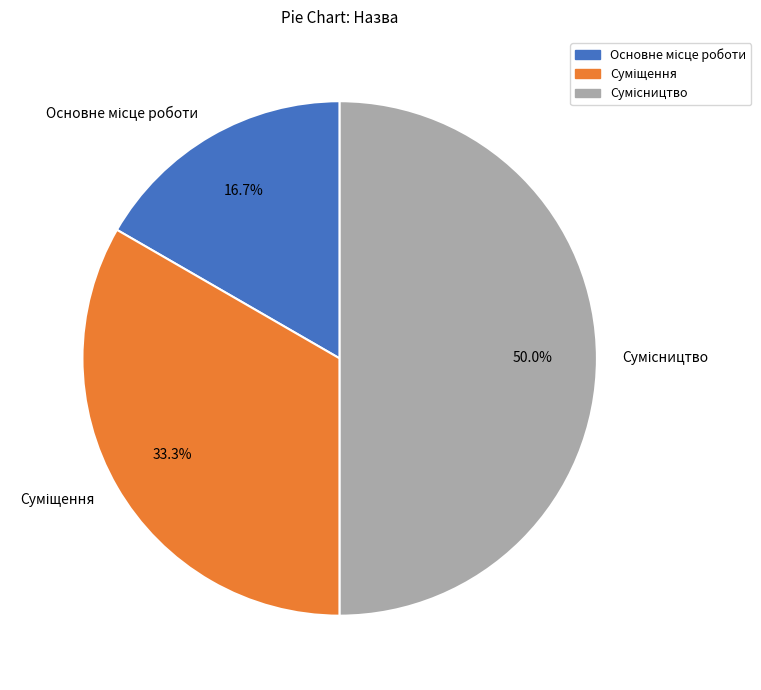

Approximately how many times larger is the value at Основне місце роботи compared to Сумісництво?

0.3